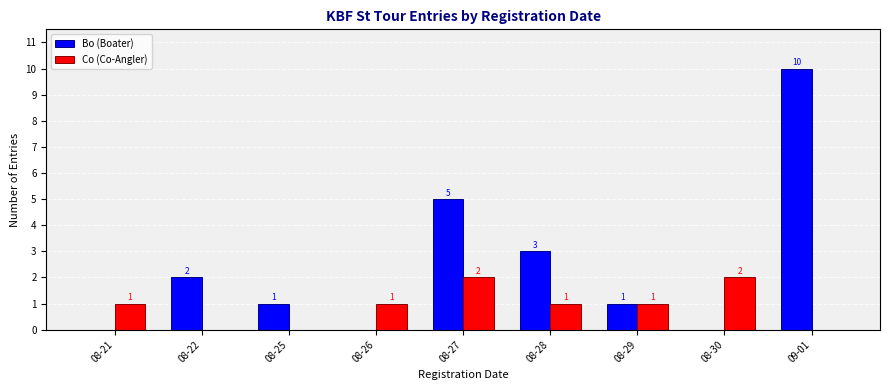

At which label does Bo (Boater) first exceed 1?

08-22